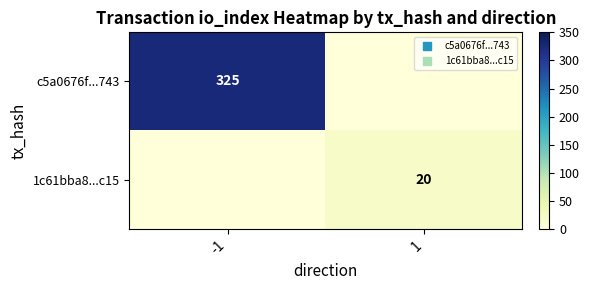

List the labels in order of c5a0676f...743 value, largest first.

-1, 1